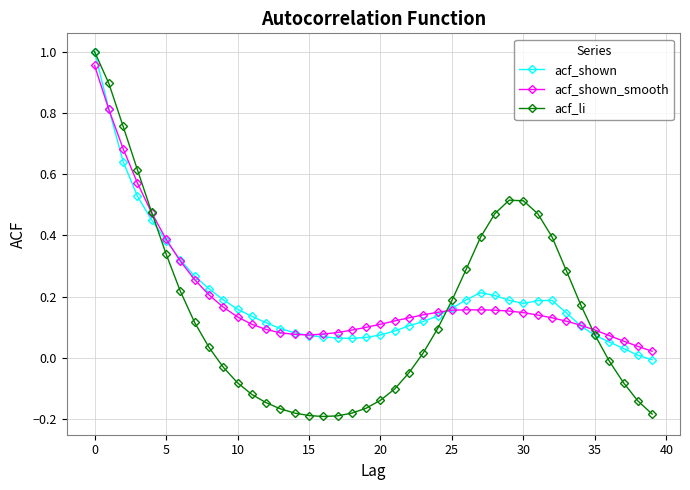

Which series has the largest range (max minus min)?

acf_li